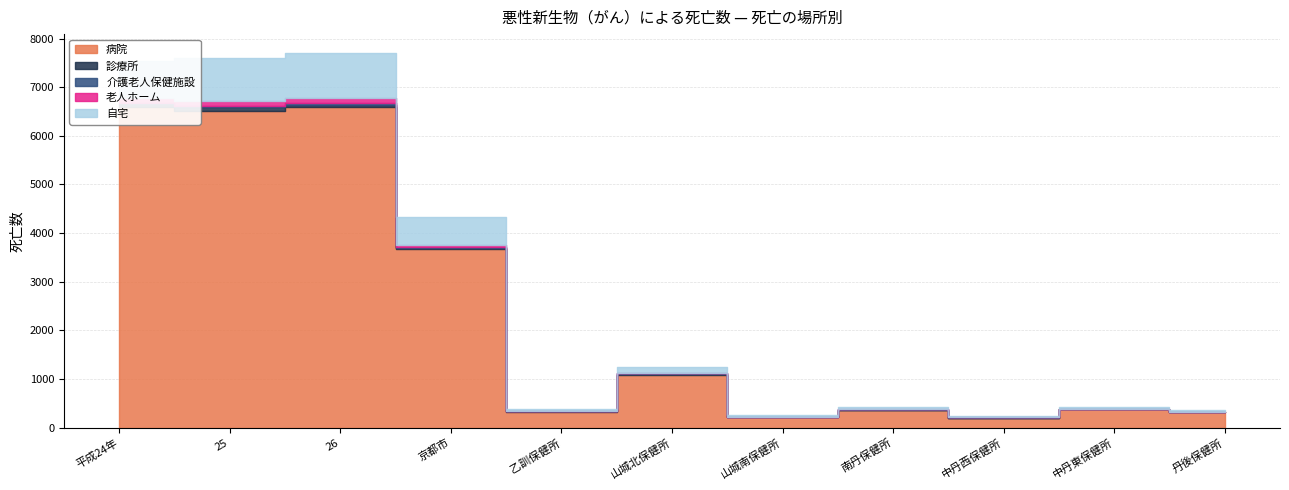

Between 25 and 京都市, which series saw the biggest shift?

病院